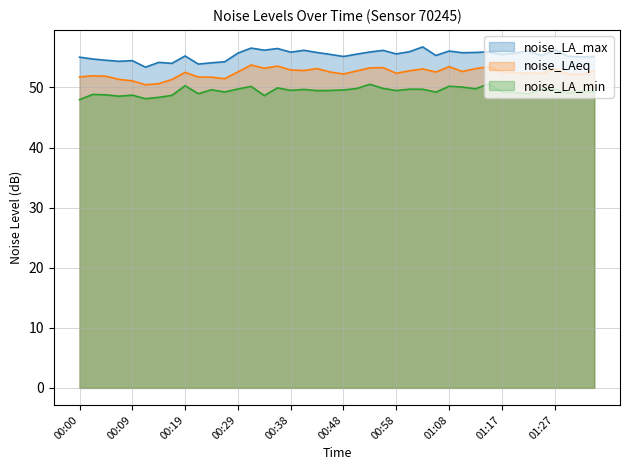

Reading left to right, list all the values displayed in this chart.

noise_LA_max: 00:00=55.0	00:02=54.7	00:04=54.5	00:07=54.4	00:09=54.5	00:12=53.4	00:14=54.2	00:17=54.0	00:19=55.2	00:21=53.9	00:24=54.1	00:26=54.3	00:29=55.7	00:31=56.6	00:34=56.2	00:36=56.5	00:38=55.9	00:41=56.2	00:43=55.8	00:46=55.5	00:48=55.2	00:51=55.5	00:53=55.9	00:55=56.2	00:58=55.6	01:00=56.0	01:03=56.8	01:05=55.3	01:08=56.1	01:10=55.8	01:12=55.8	01:15=55.9	01:17=55.5	01:20=55.7	01:22=56.1	01:25=55.3	01:27=56.3	01:29=55.2	01:32=55.1	01:34=55.2
noise_LAeq: 00:00=51.8	00:02=52.0	00:04=51.9	00:07=51.4	00:09=51.1	00:12=50.5	00:14=50.6	00:17=51.3	00:19=52.5	00:21=51.7	00:24=51.7	00:26=51.5	00:29=52.6	00:31=53.8	00:34=53.2	00:36=53.6	00:38=52.9	00:41=52.8	00:43=53.2	00:46=52.6	00:48=52.2	00:51=52.8	00:53=53.3	00:55=53.3	00:58=52.4	01:00=52.8	01:03=53.1	01:05=52.6	01:08=53.5	01:10=52.7	01:12=53.1	01:15=53.5	01:17=52.6	01:20=52.5	01:22=52.4	01:25=52.3	01:27=53.1	01:29=52.2	01:32=52.1	01:34=52.8
noise_LA_min: 00:00=48.0	00:02=48.9	00:04=48.8	00:07=48.5	00:09=48.7	00:12=48.1	00:14=48.4	00:17=48.7	00:19=50.3	00:21=49.0	00:24=49.6	00:26=49.2	00:29=49.8	00:31=50.2	00:34=48.7	00:36=49.9	00:38=49.5	00:41=49.7	00:43=49.5	00:46=49.5	00:48=49.6	00:51=49.8	00:53=50.5	00:55=49.9	00:58=49.5	01:00=49.7	01:03=49.7	01:05=49.2	01:08=50.2	01:10=50.1	01:12=49.8	01:15=50.6	01:17=49.3	01:20=49.2	01:22=48.9	01:25=49.7	01:27=49.7	01:29=49.1	01:32=49.4	01:34=49.3